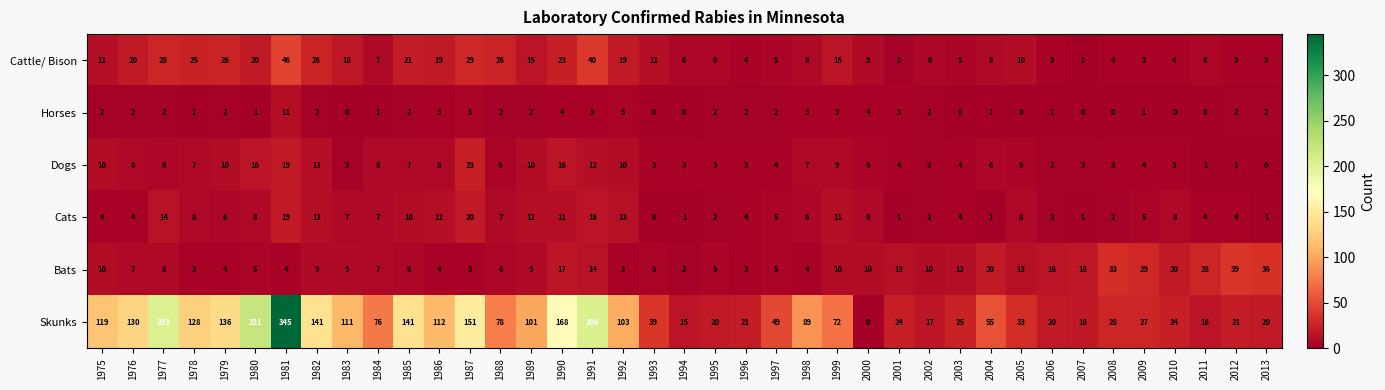

Read the Cattle/ Bison value at 2013.

3